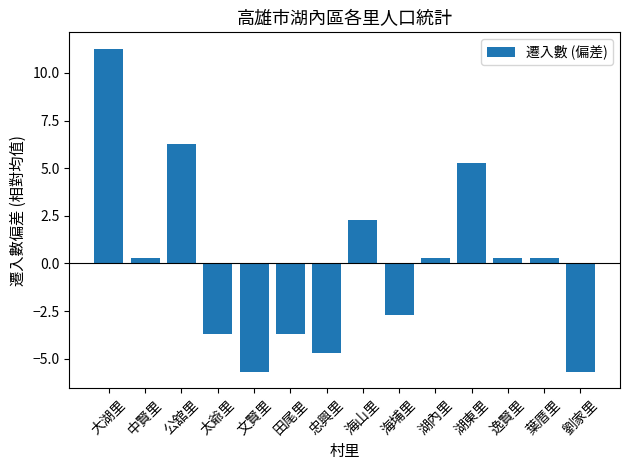

Where does the data first go above 0?

大湖里